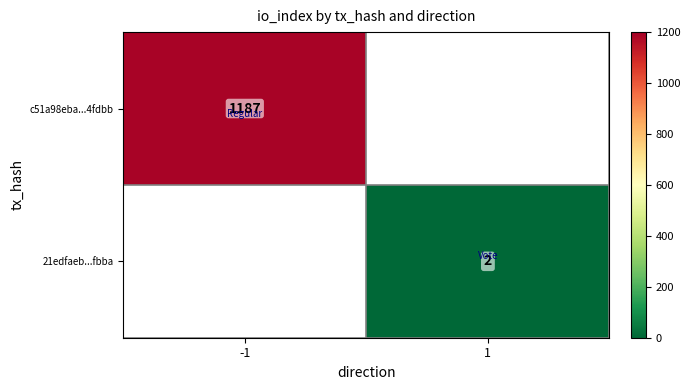

The value of c51a98eba...4fdbb at -1 is 1581. True or false?

False